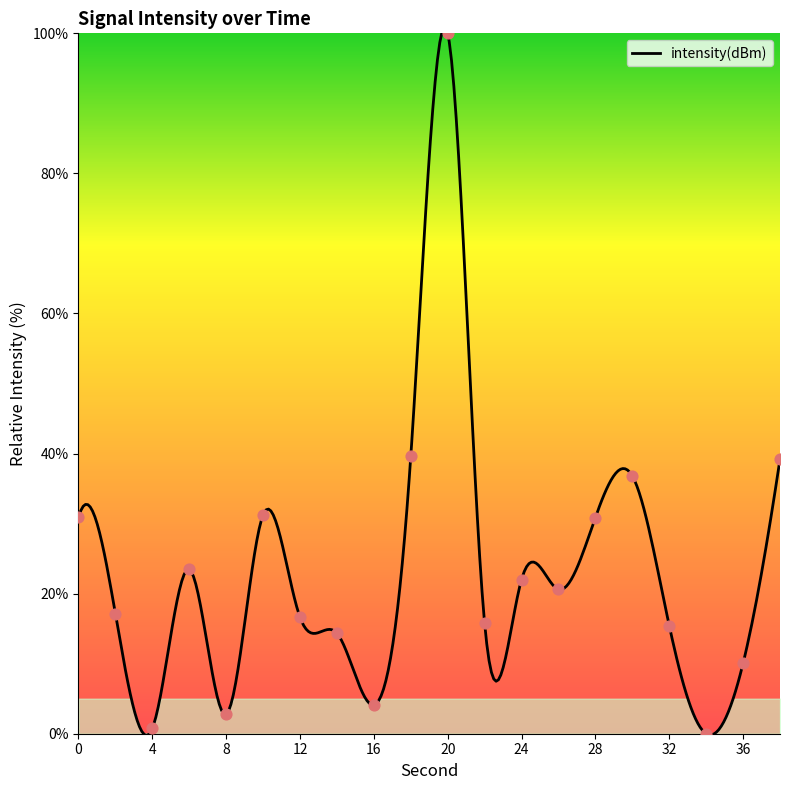

Approximately how many times larger is the value at 8 compared to 12?

0.2